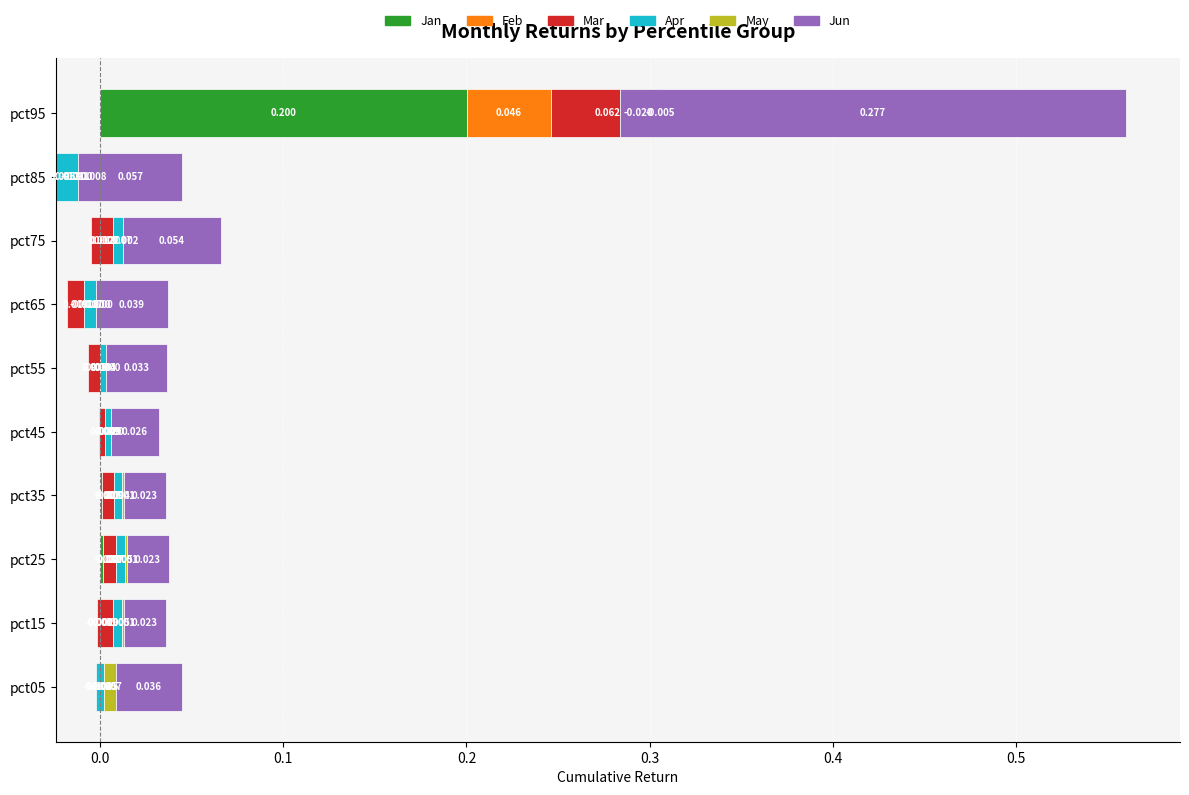

Reading right to left, what are all the values shown in this chart?

Jan: 0.2	-0.0	0.0	0.0	0.0	0.0	0.0	0.0	0.0	0.0
Feb: 0.0	-0.0	-0.0	-0.0	-0.0	-0.0	-0.0	-0.0	-0.0	-0.0
Mar: 0.1	-0.0	0.0	0.0	0.0	0.0	0.0	0.0	0.0	-0.0
Apr: -0.0	0.0	0.0	0.0	0.0	0.0	0.0	0.0	0.0	0.0
May: -0.0	-0.0	-0.0	-0.0	-0.0	0.0	0.0	0.0	0.0	0.0
Jun: 0.3	0.1	0.1	0.0	0.0	0.0	0.0	0.0	0.0	0.0